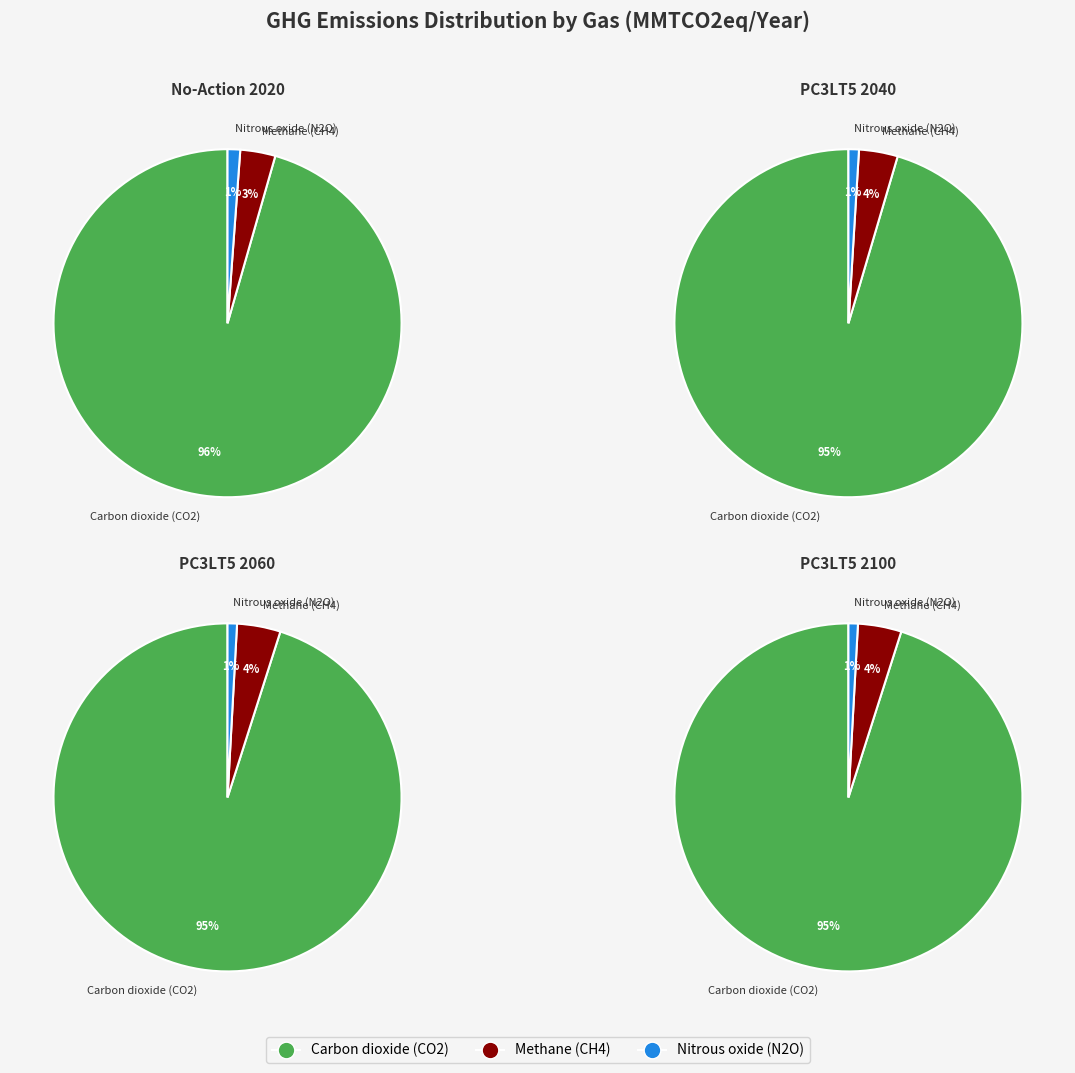

To the nearest percent, what percentage of the pie is Methane (CH4)?

3%